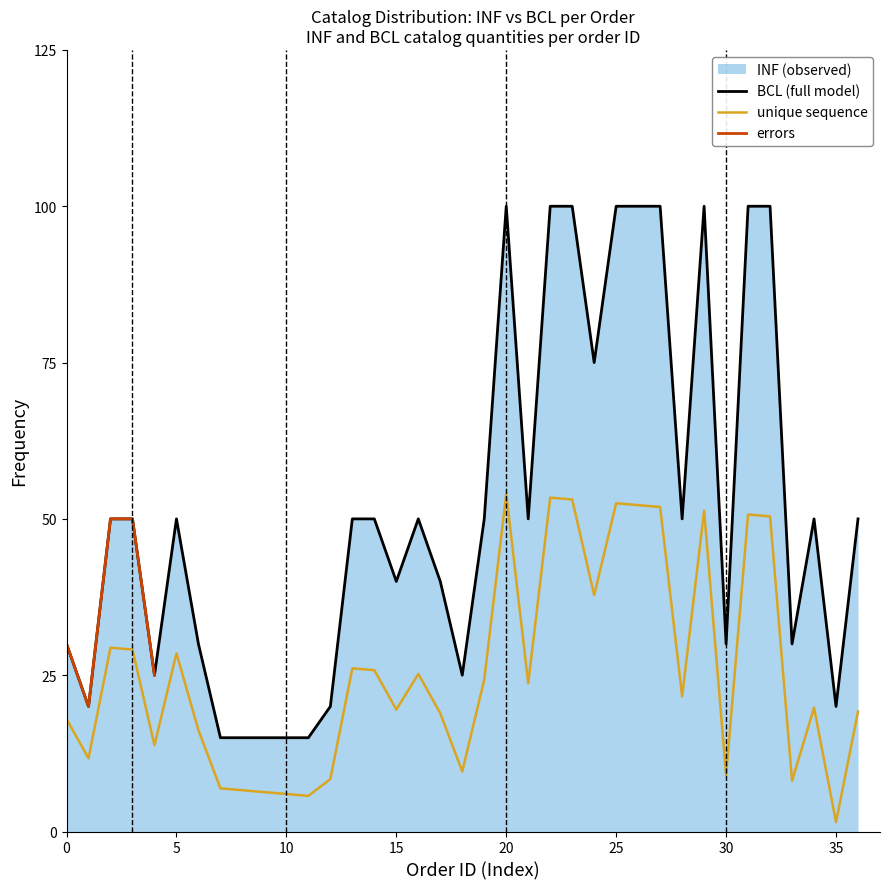

True or false: unique sequence and BCL (full model) intersect in this chart.

False